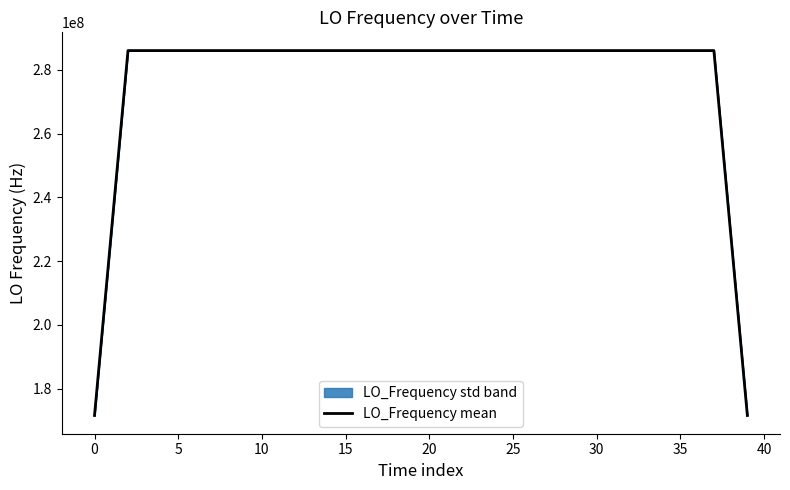

What is the lowest value of the LO_Frequency mean series?

171628200.9